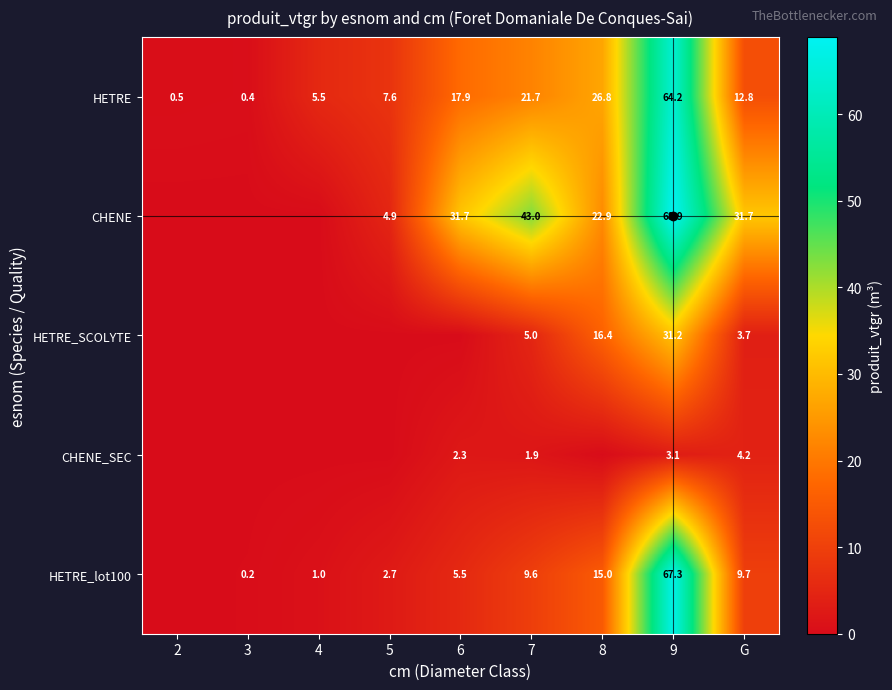

The value of HETRE_lot100 at 8 is 15.0. True or false?

True